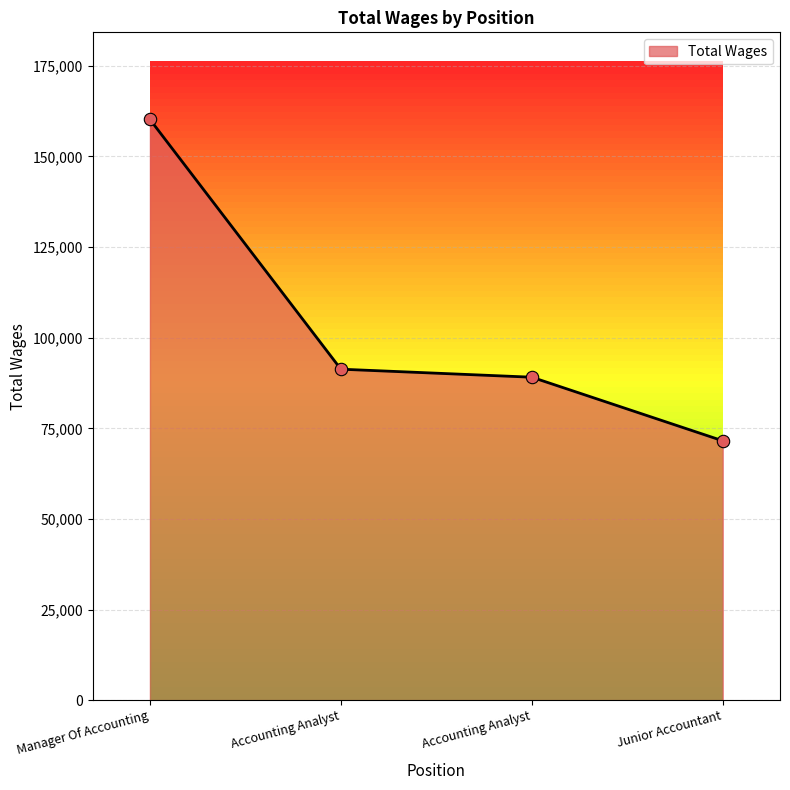

Which has a higher value, Manager Of Accounting or Accounting Analyst?

Manager Of Accounting